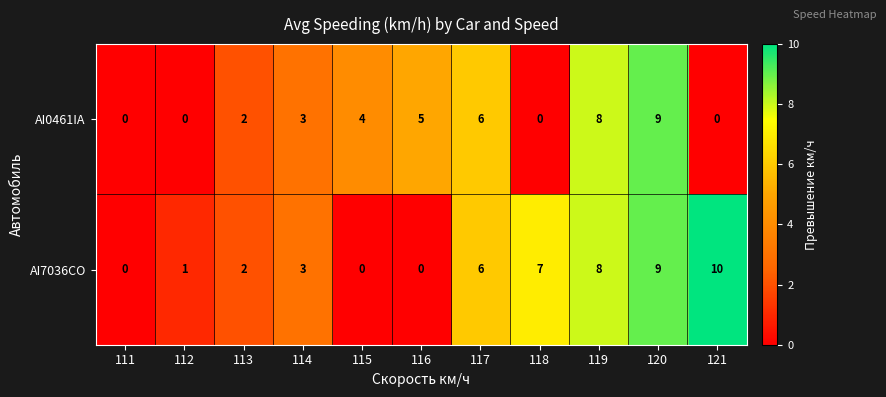

The value of AI7036CO at 114 is 1. True or false?

False